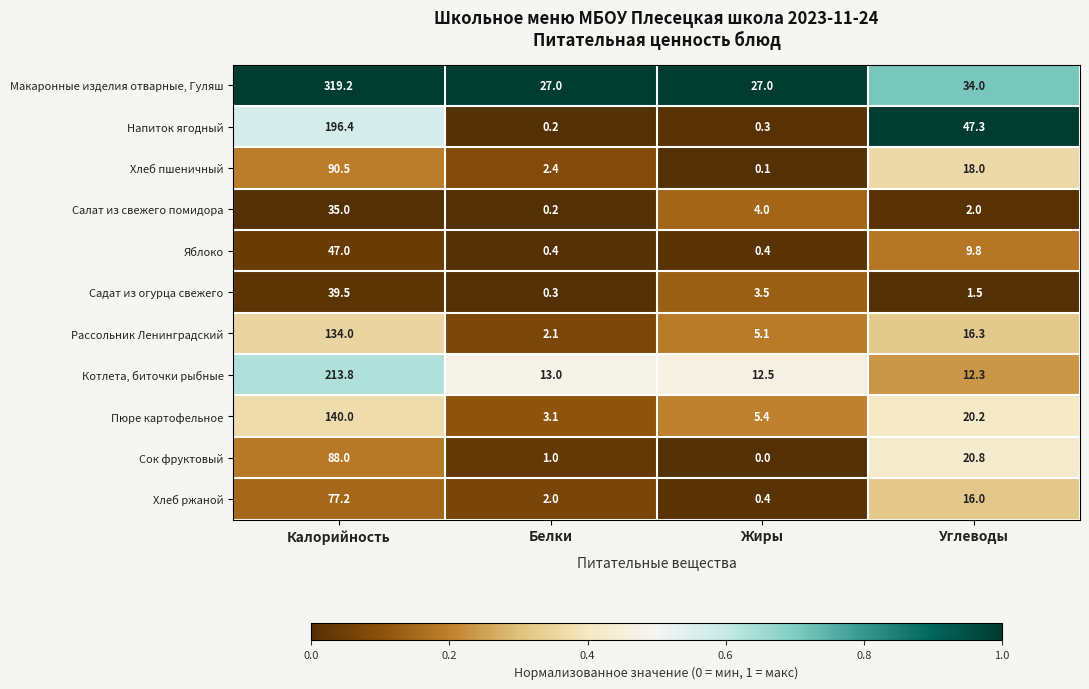

How many data points in Хлеб ржаной are less than 16?

2